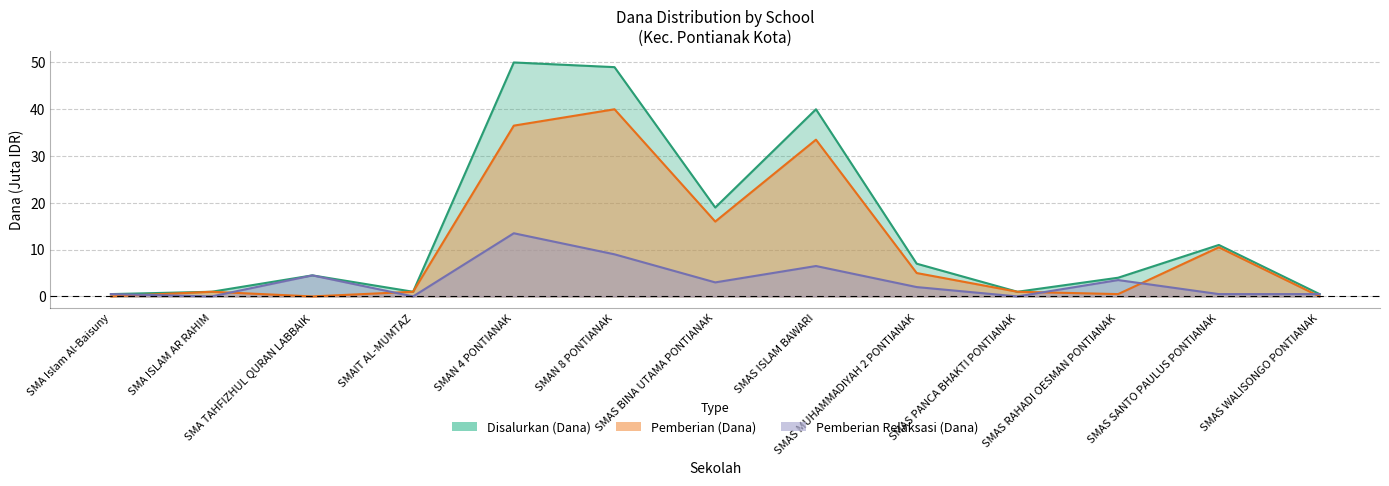

How many series are shown in this chart?

3